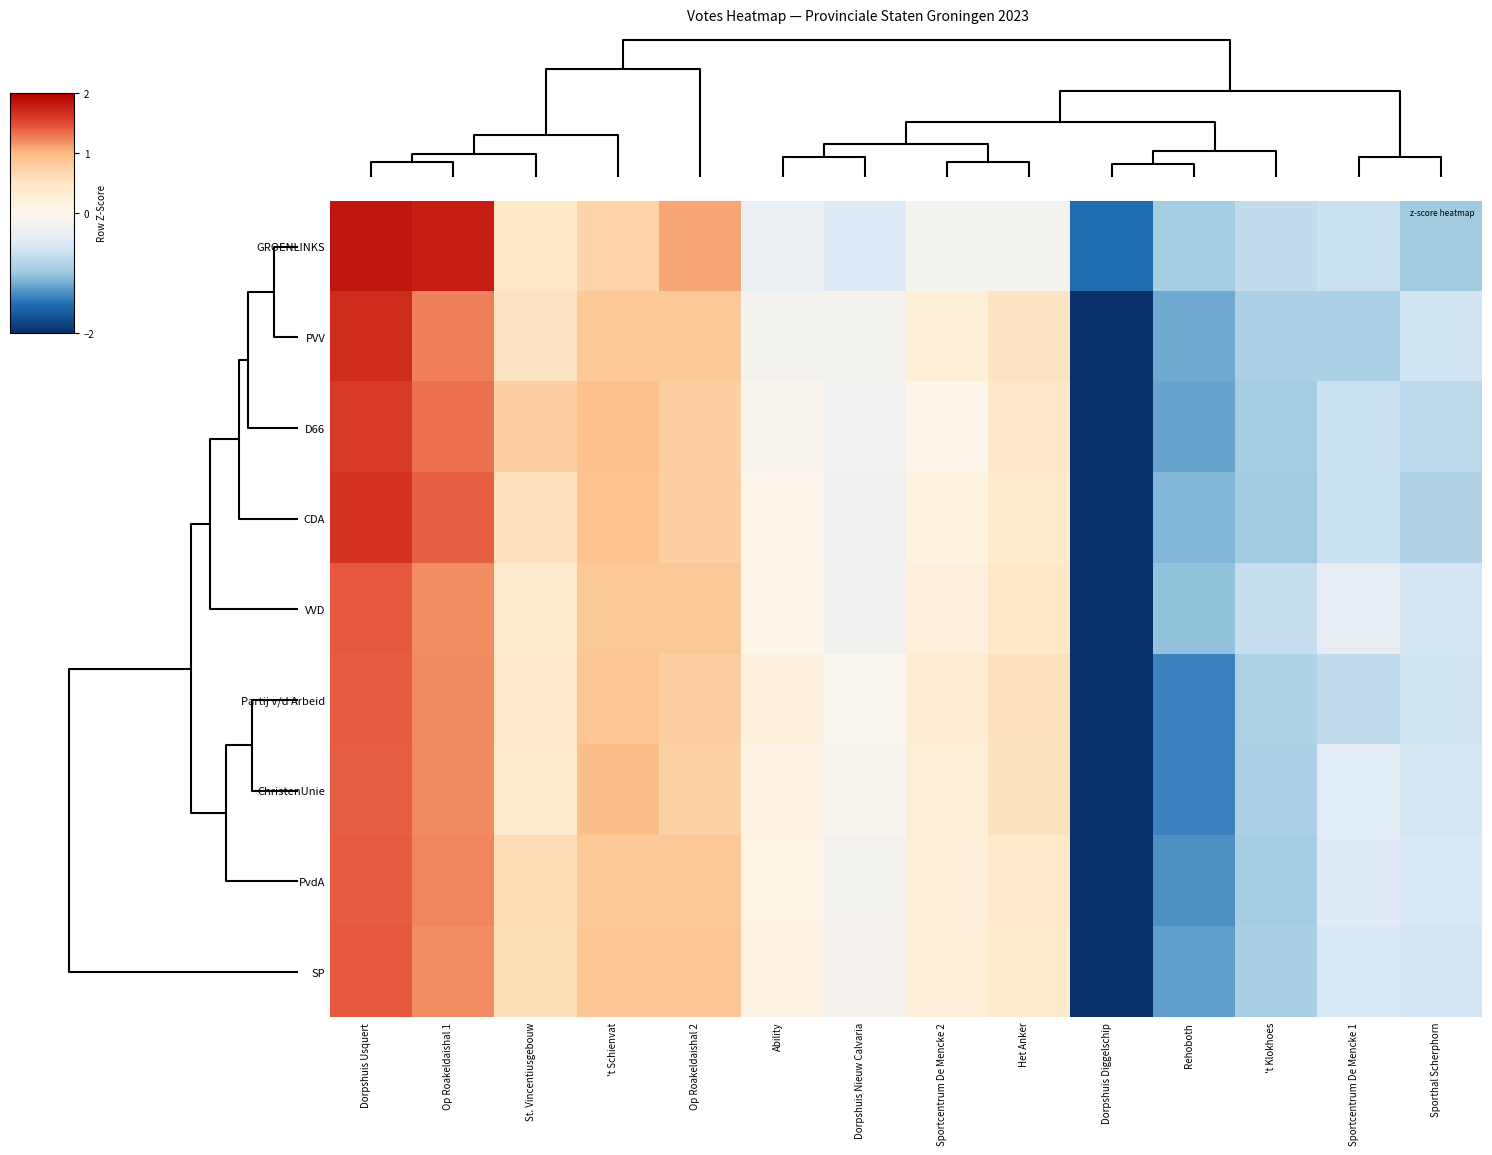

How many data points does each series have?

14